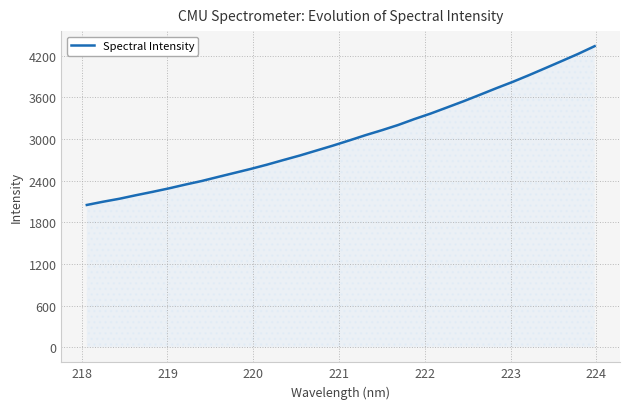

What is the minimum value shown in the chart?

2051.2